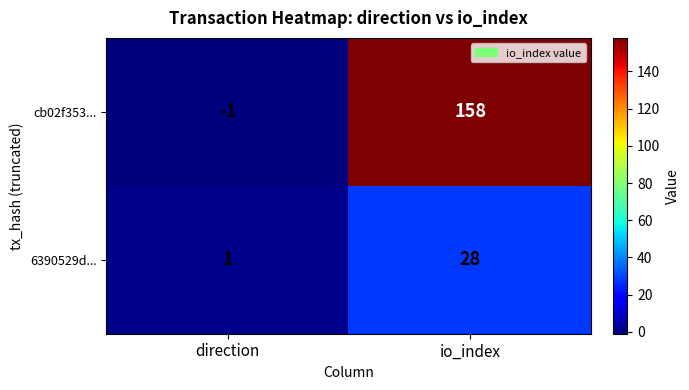

Which series has the widest spread of values?

cb02f353...